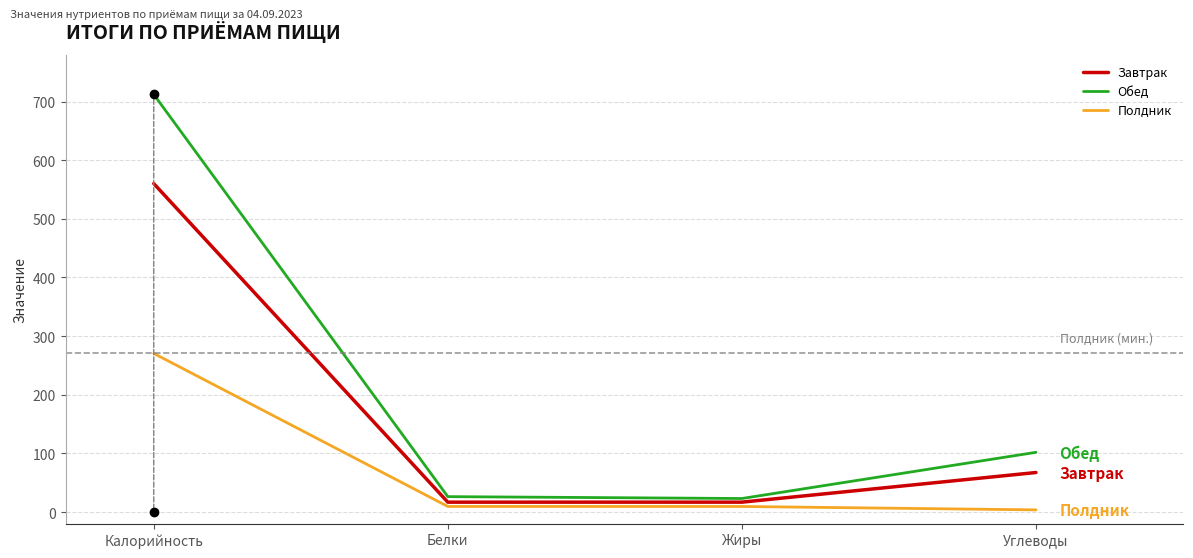

True or false: Завтрак and Полдник intersect in this chart.

False